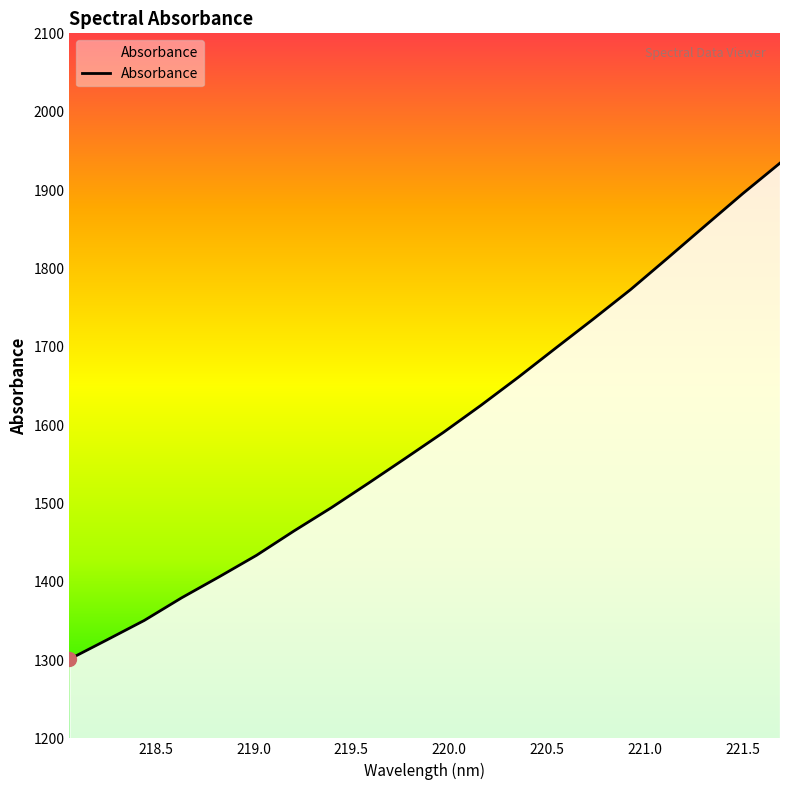

What is the sum of all values?

31820.2